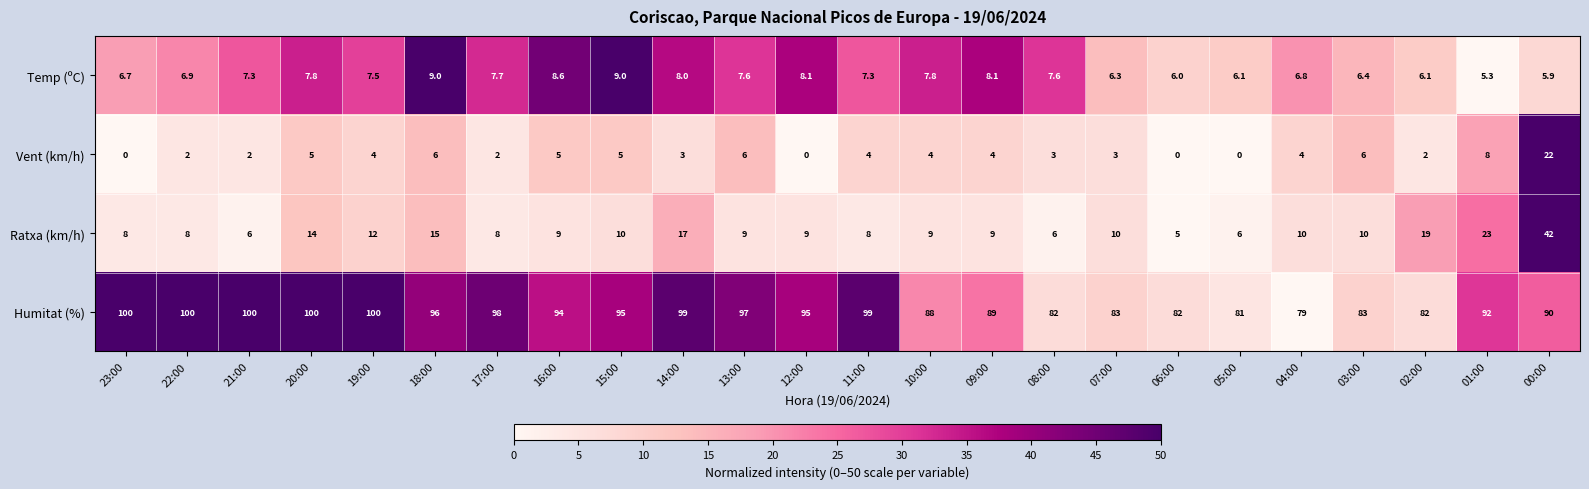

Count the number of categories in the chart.

24